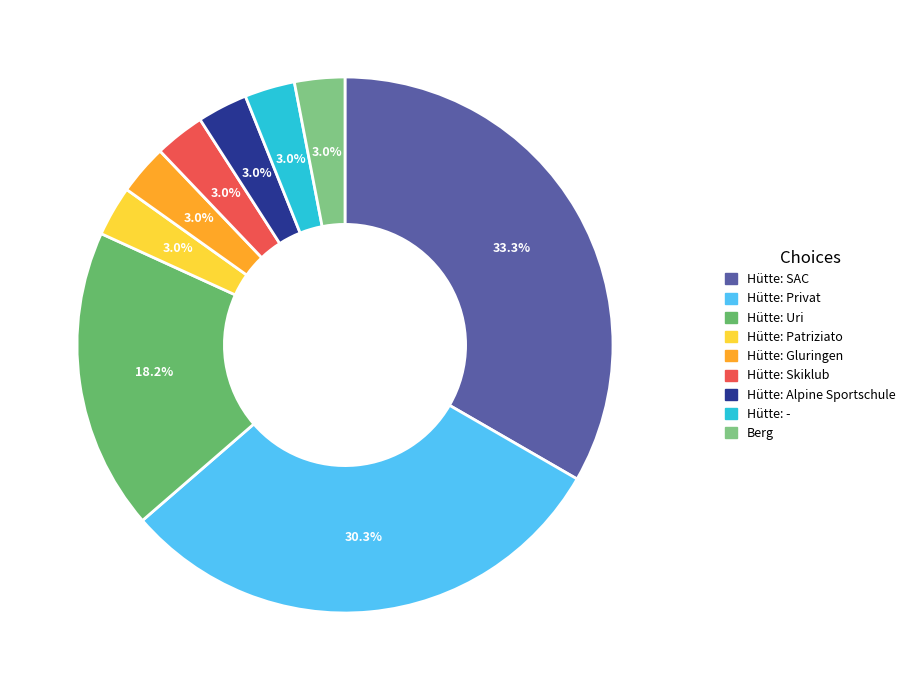

What is the change in value from Hütte: Uri to Hütte: Alpine Sportschule?

-5